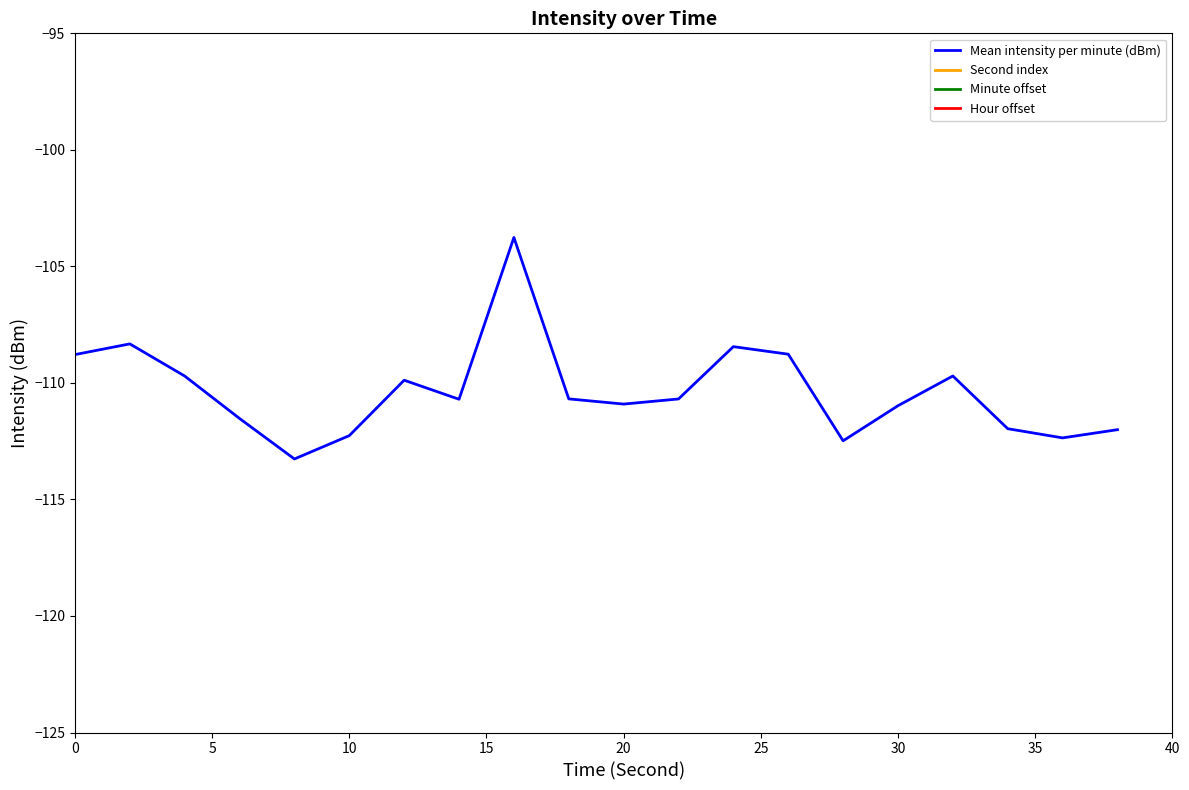

List the series in order of their peak value, highest first.

Second index, Minute offset, Hour offset, Mean intensity per minute (dBm)